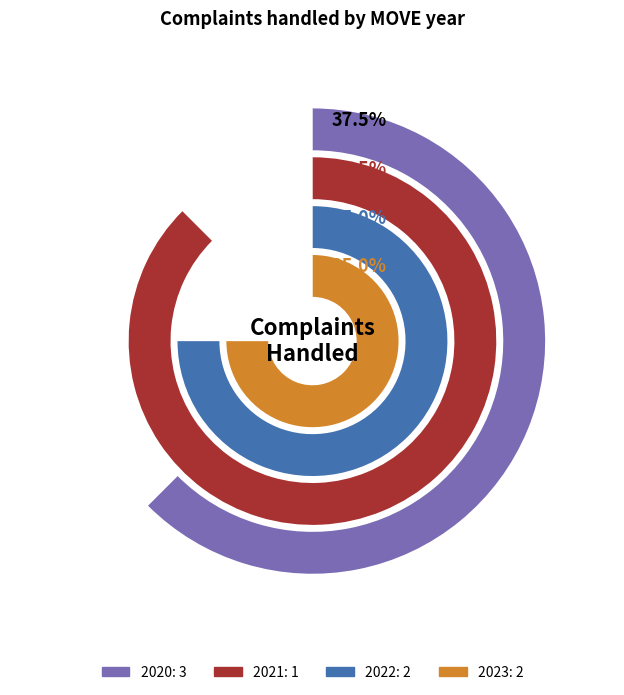

Is the sum of 2020 and 2022 greater than half?

Yes